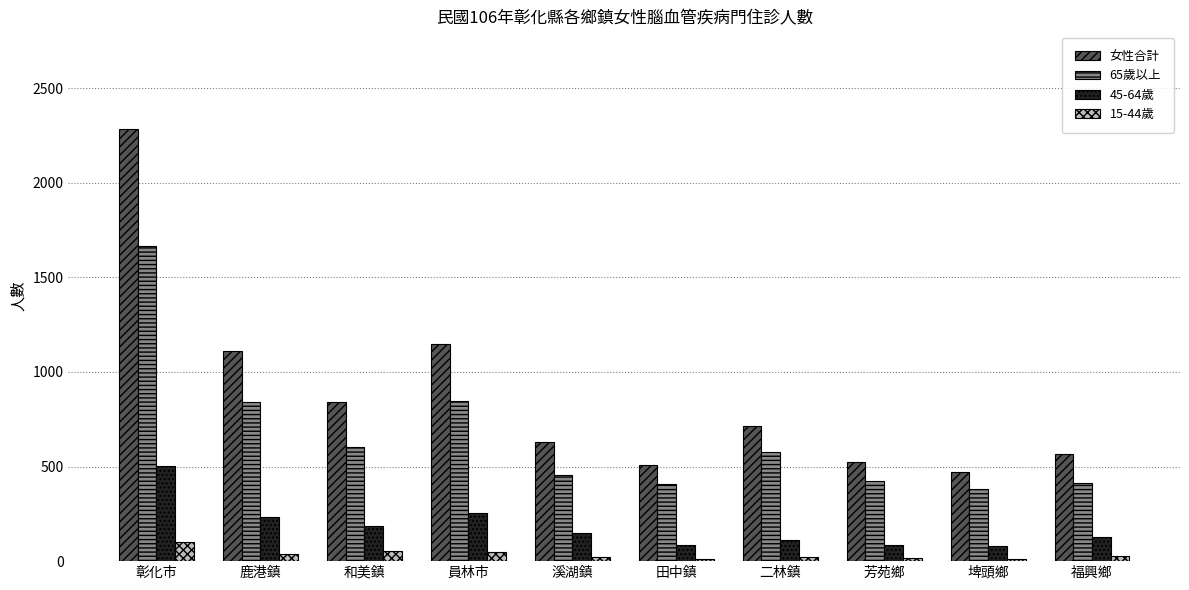

The 65歲以上 series shows 411 at 福興鄉. True or false?

True